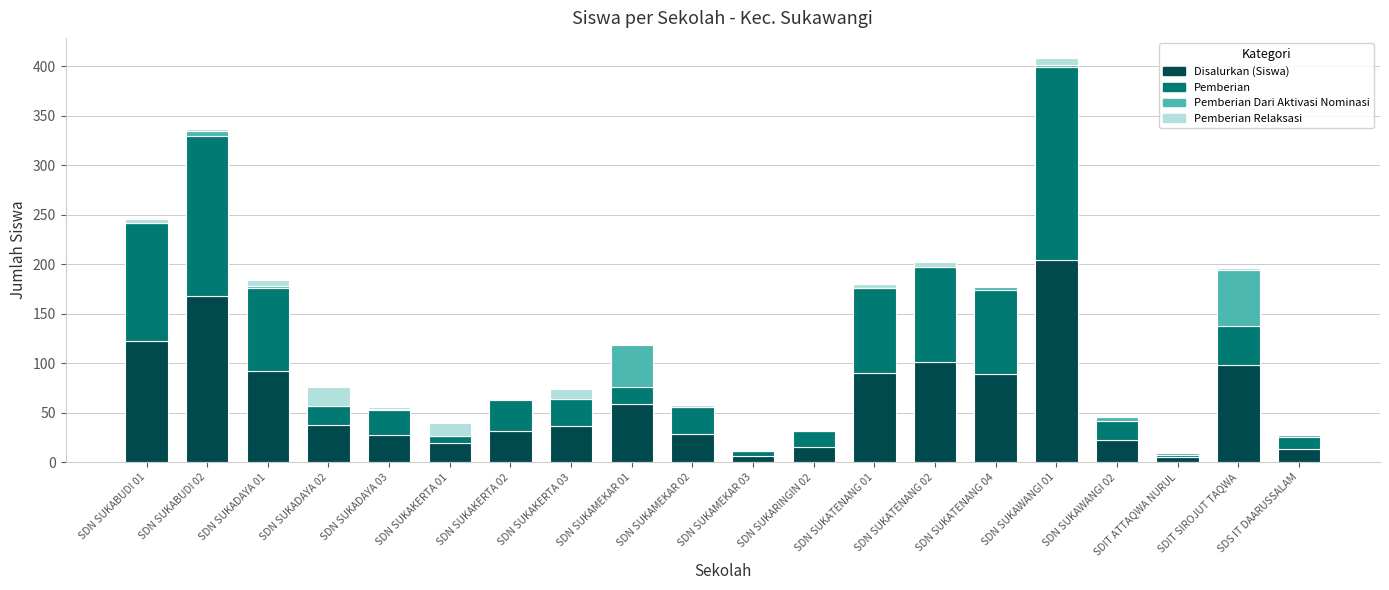

What are all the series names shown in the legend?

Disalurkan (Siswa), Pemberian, Pemberian Dari Aktivasi Nominasi, Pemberian Relaksasi